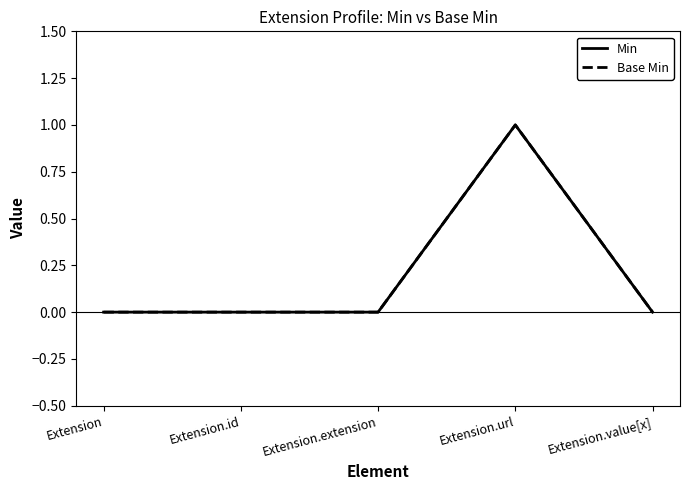

At Extension.url, list the series in order from smallest to largest.

Min, Base Min